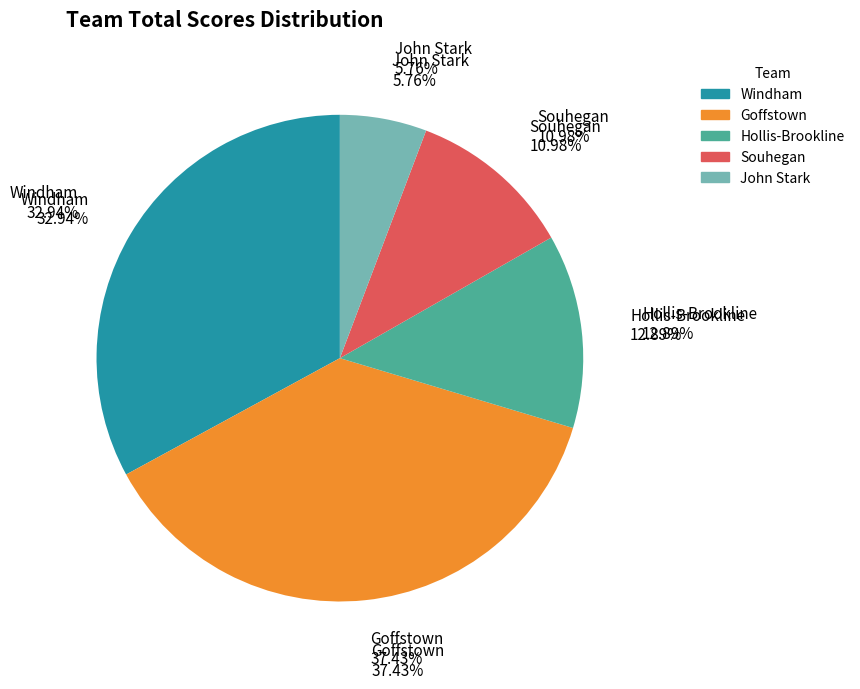

What is the largest slice in the pie chart?

Goffstown